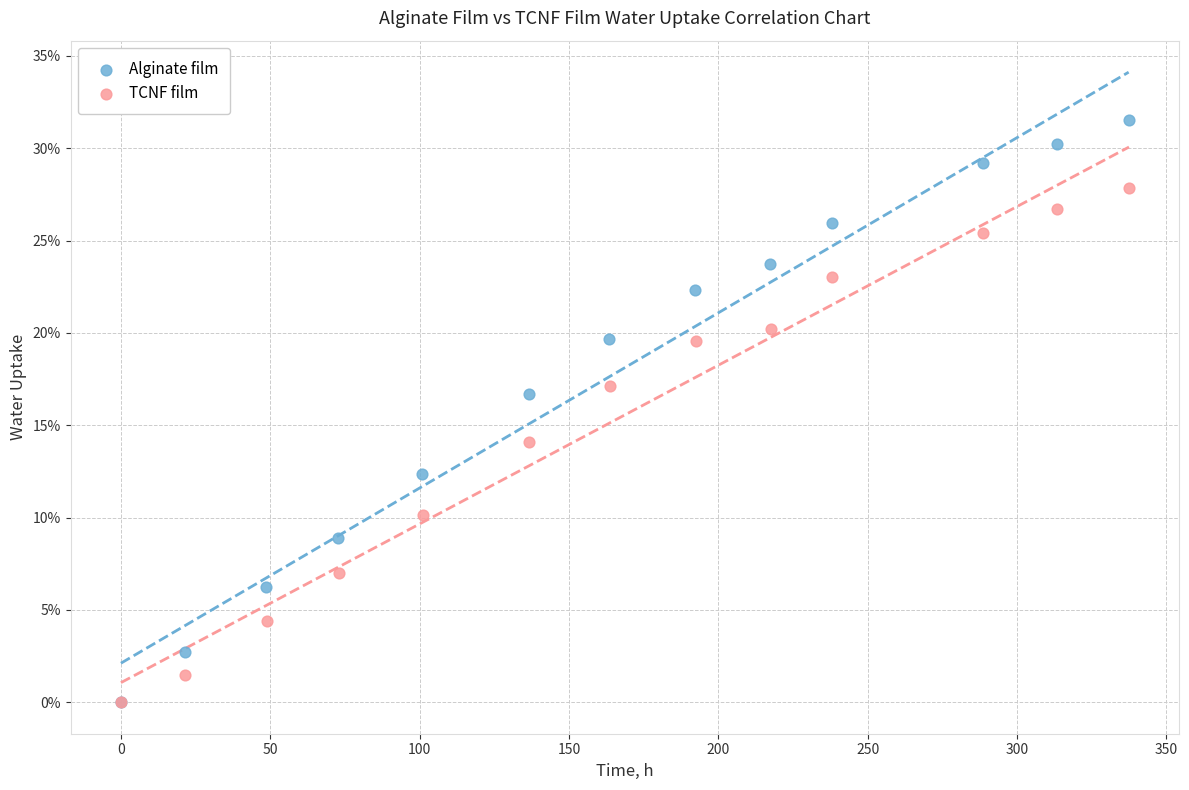

What are all the series names shown in the legend?

Alginate film, TCNF film